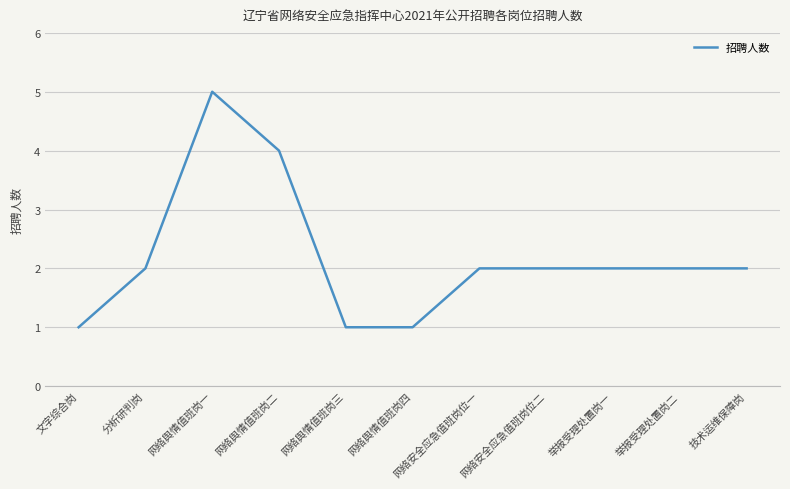

At which category does the chart reach its peak across all series?

网络舆情值班岗一